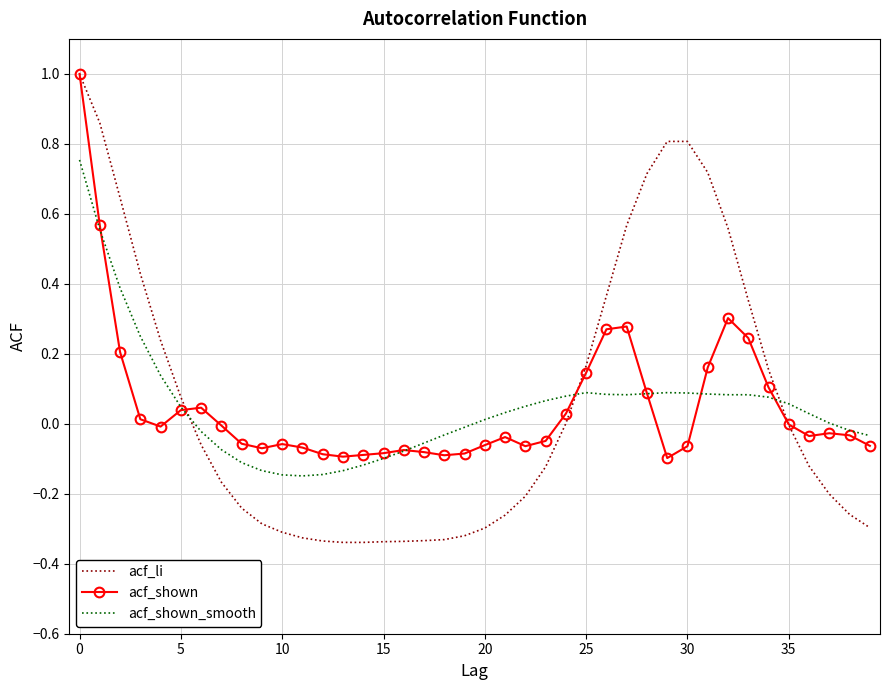

What is the highest value of the acf_shown series?

1.0